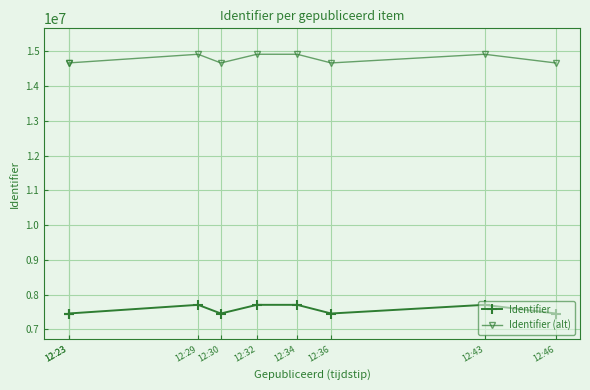

True or false: Identifier (alt) has a value of 14664792 at 12:23.

True